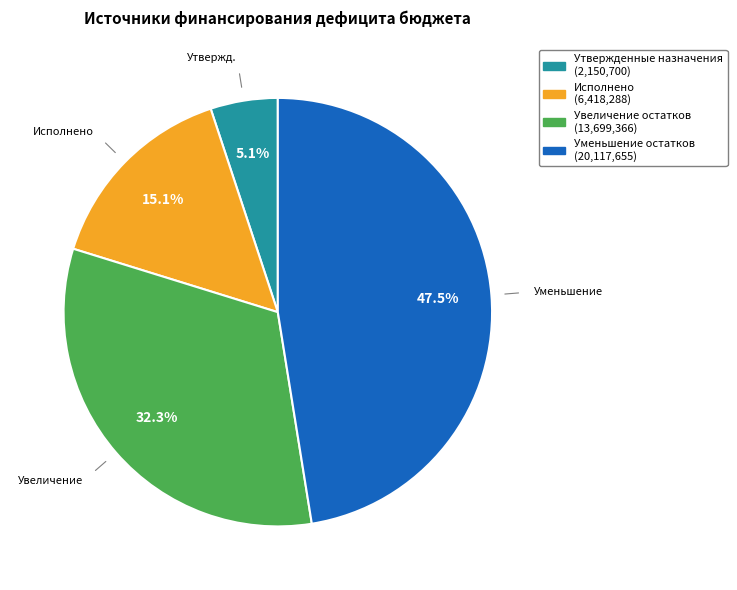

Do Уменьшение остатков and Увеличение остатков together represent more than half of the pie?

Yes